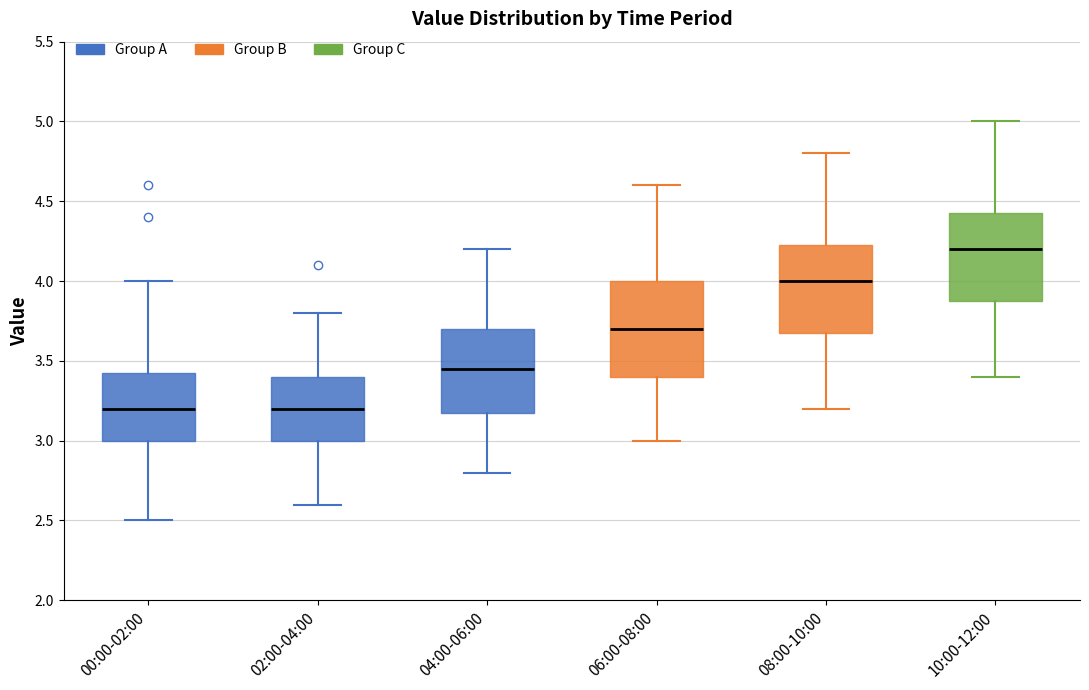

Reading left to right, read every box against the y-axis: the position of its median line, the range the box covers, and the ends of its whiskers. The values are not printed on the chart, so give them approximately, as read against the axis.

00:00-02:00: median 3.20, box 3.00 to 3.45, whiskers 2.50 to 4.00
02:00-04:00: median 3.20, box 3.00 to 3.40, whiskers 2.60 to 3.80
04:00-06:00: median 3.45, box 3.20 to 3.70, whiskers 2.80 to 4.20
06:00-08:00: median 3.70, box 3.40 to 4.00, whiskers 3.00 to 4.60
08:00-10:00: median 4.00, box 3.70 to 4.25, whiskers 3.20 to 4.80
10:00-12:00: median 4.20, box 3.90 to 4.45, whiskers 3.40 to 5.00